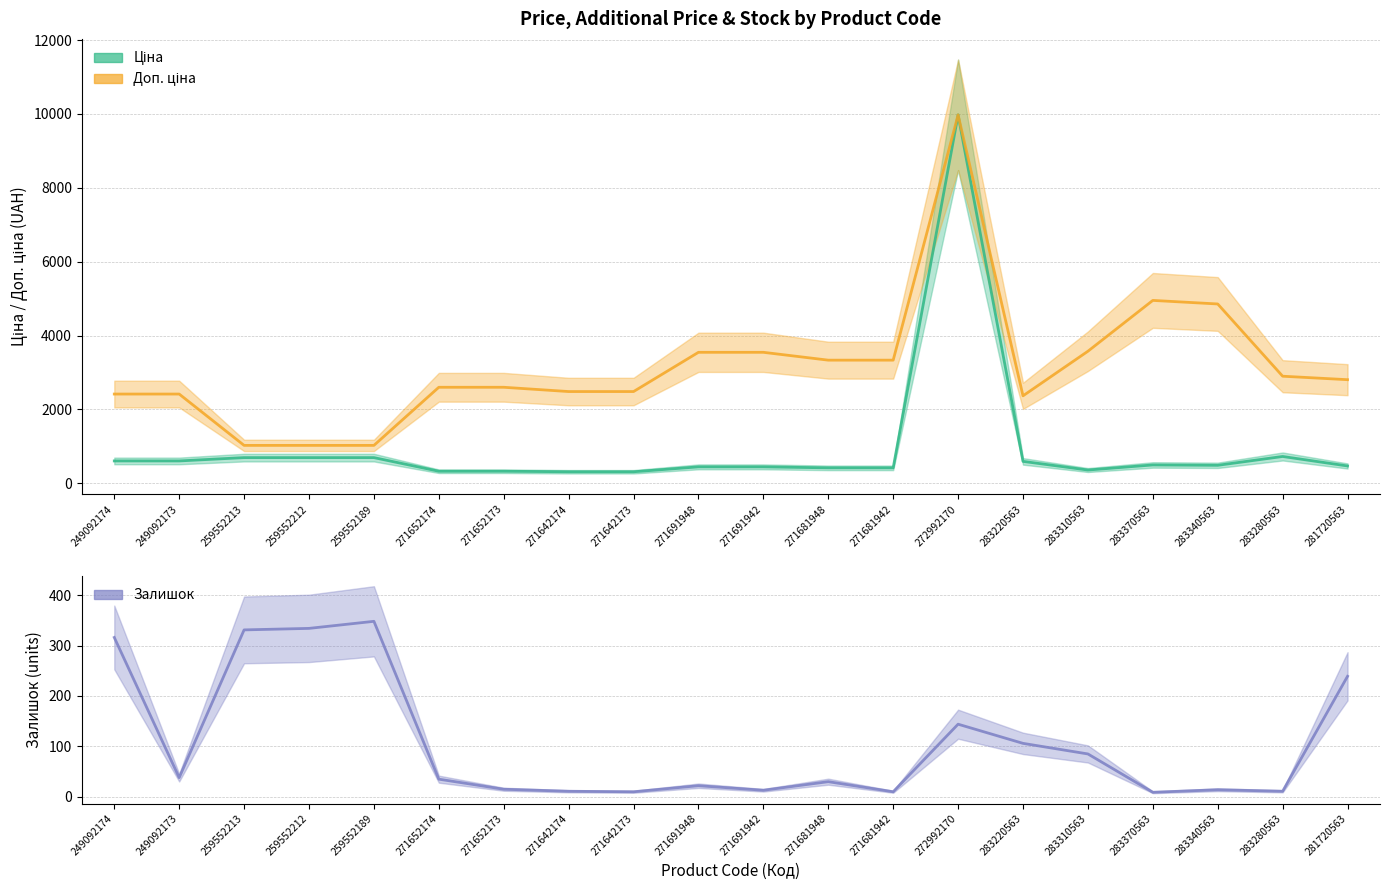

Rank the series at 271681948 from lowest to highest value.

Залишок, Ціна, Доп. ціна